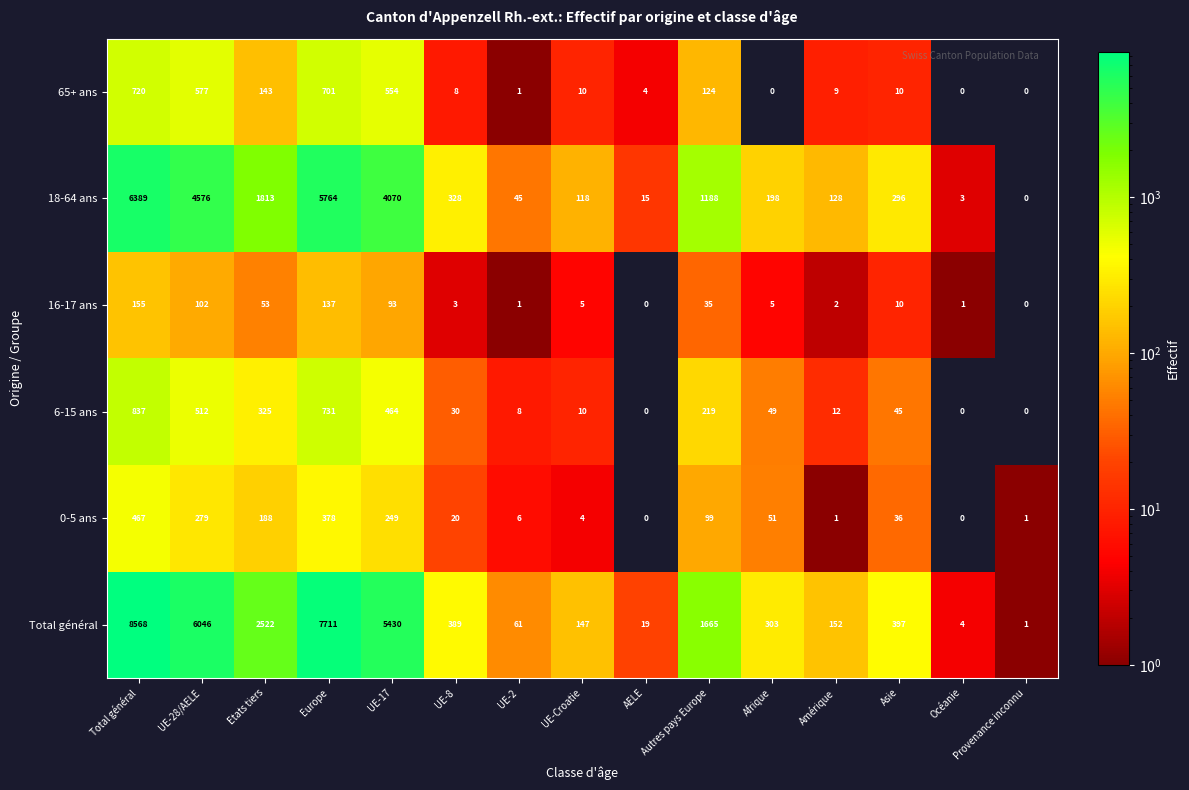

What is the difference between the maximum and minimum values in the 0-5 ans series?

467